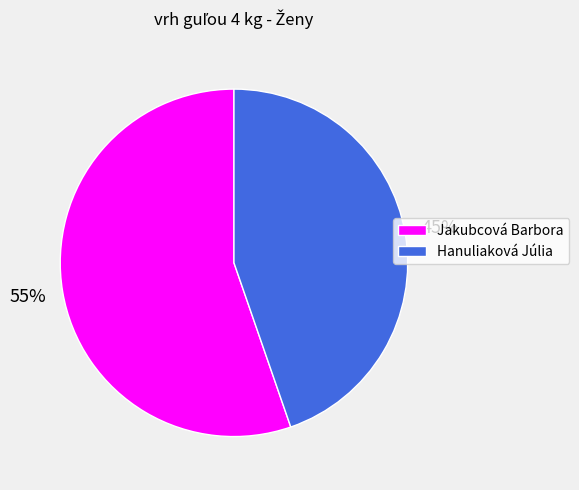

Is there any slice that represents more than half of the pie?

Yes